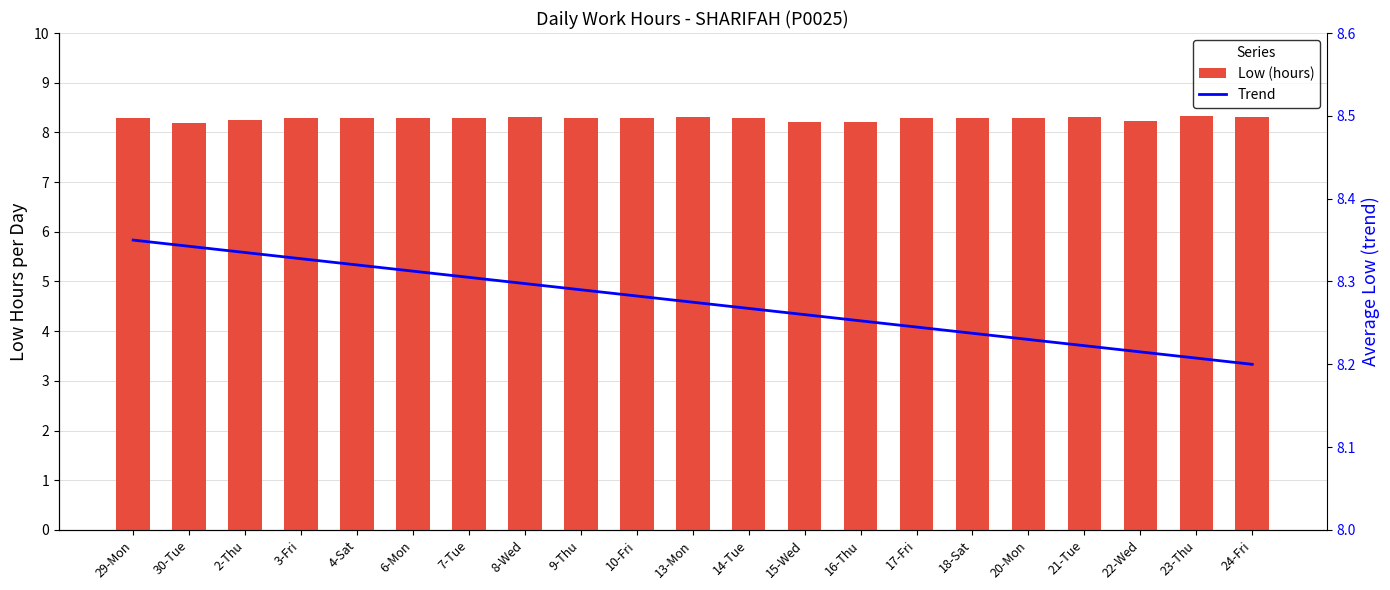

What are all the series names shown in the legend?

Low (hours), Trend